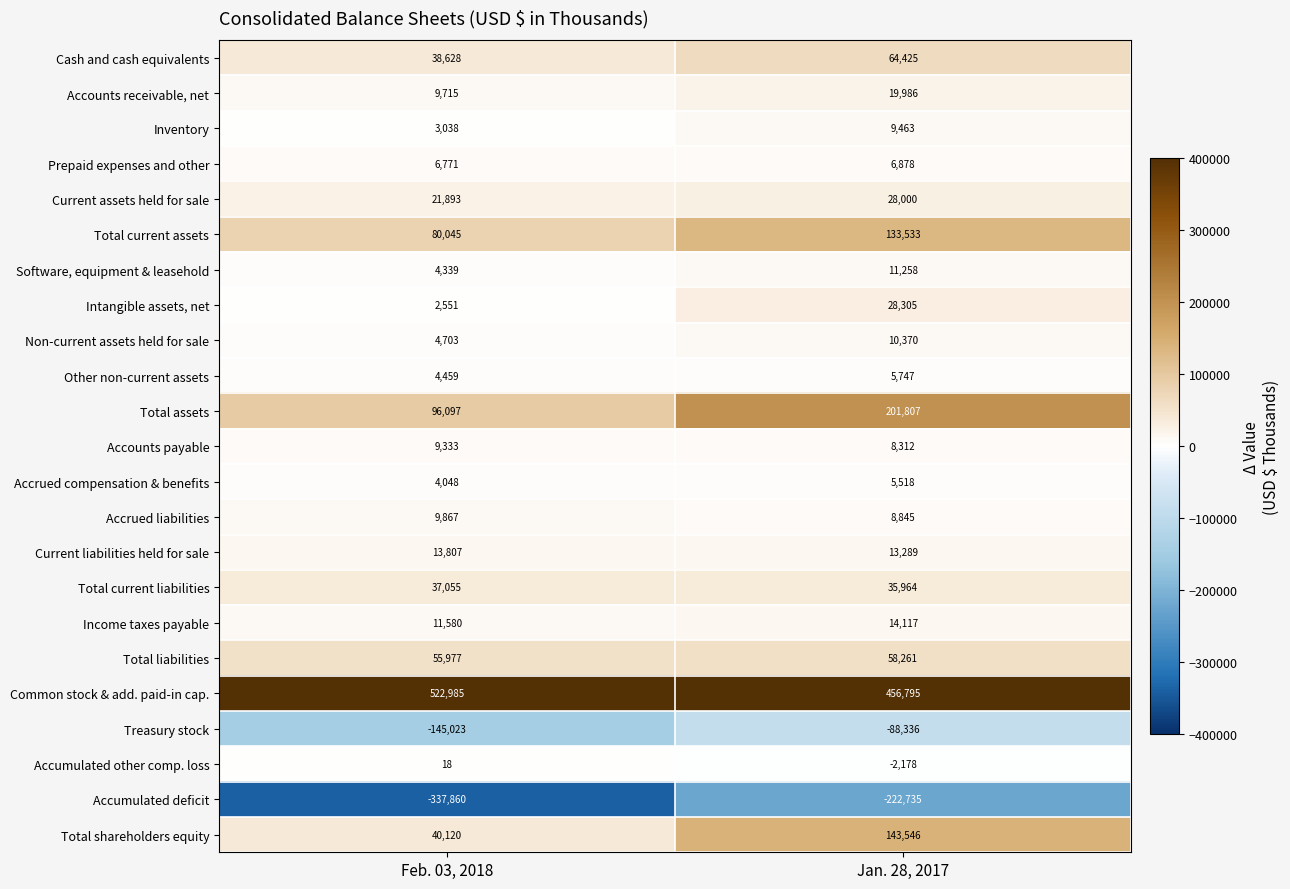

What is the spread (max minus min) of values at Feb. 03, 2018?

860845